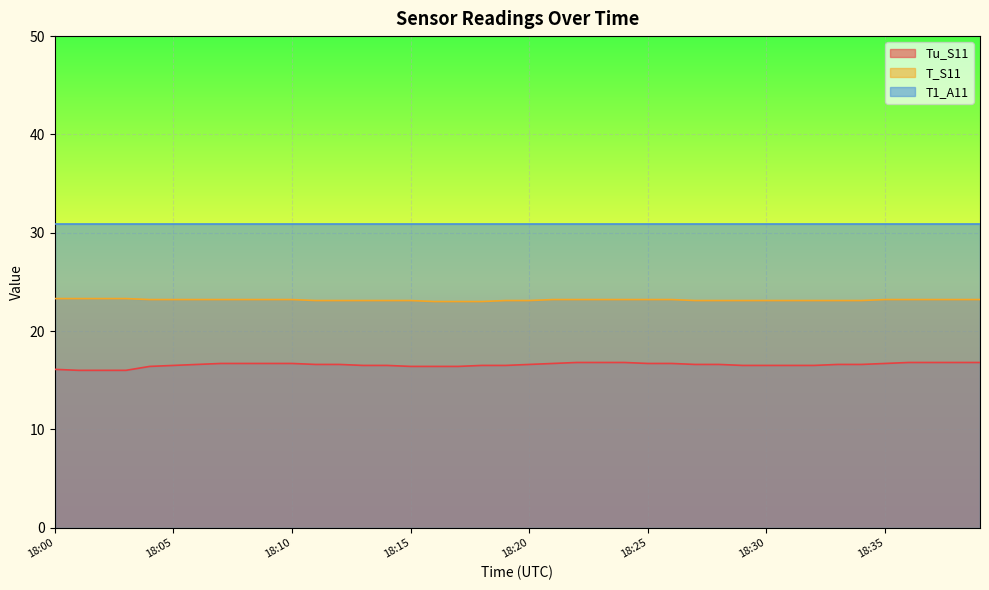

True or false: Tu_S11 and T_S11 intersect in this chart.

False